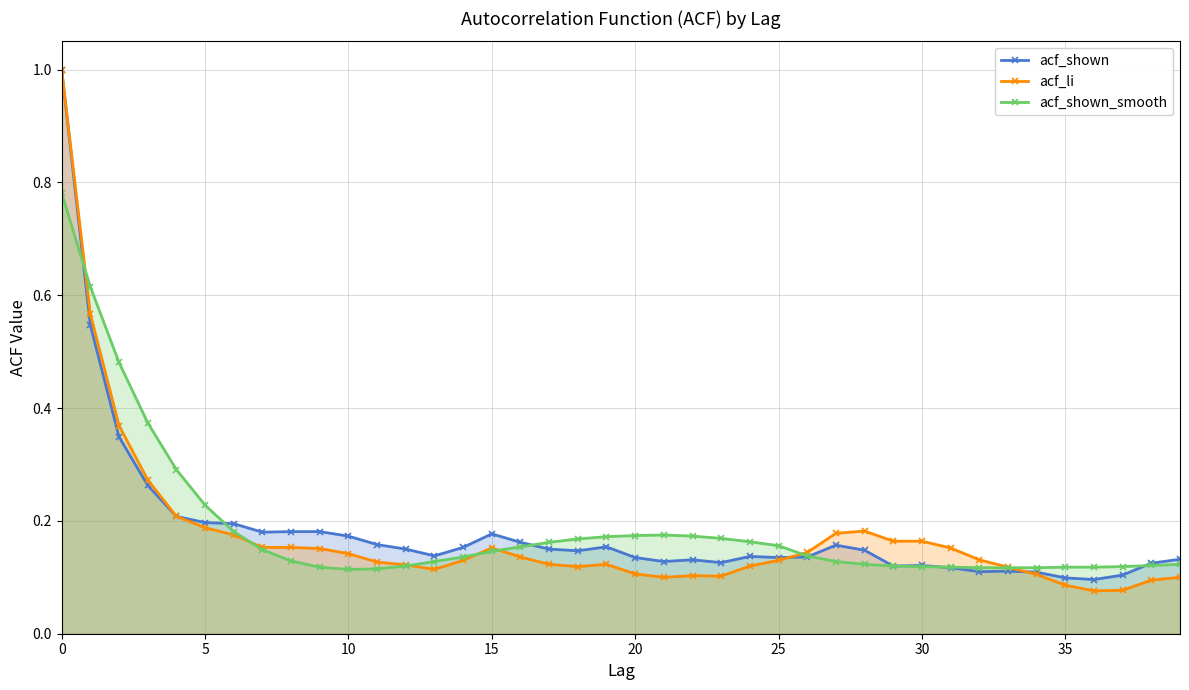

At how many categories does at least one series exceed 0?

40